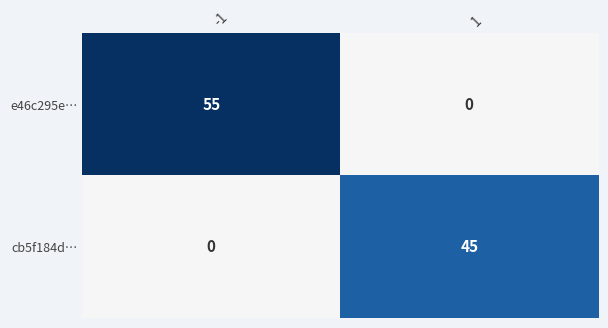

The value of cb5f184d… at 1 is 17. True or false?

False